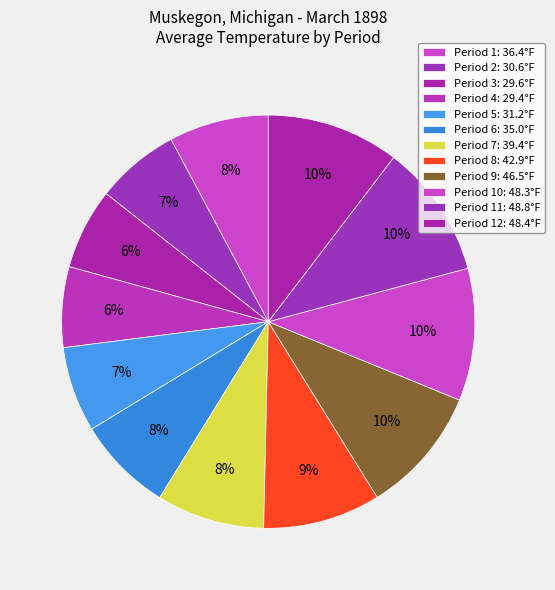

Count the number of slices in the pie.

12